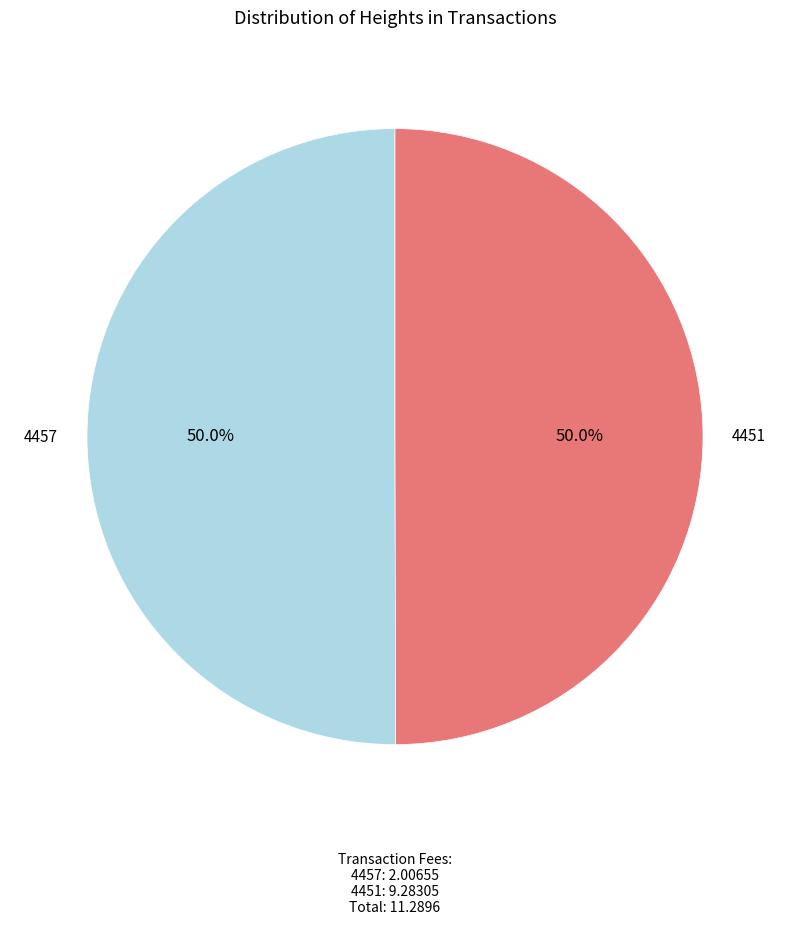

How many slices are in this pie chart?

2